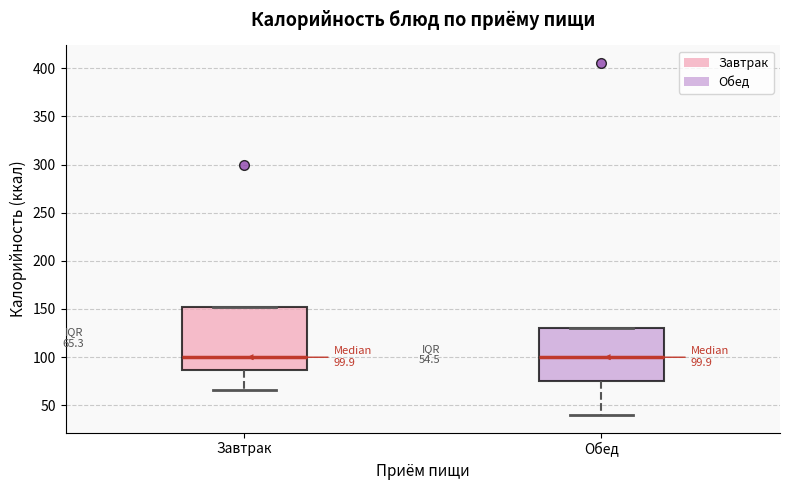

Which box is the tallest, from its lower edge to its upper edge?

Завтрак